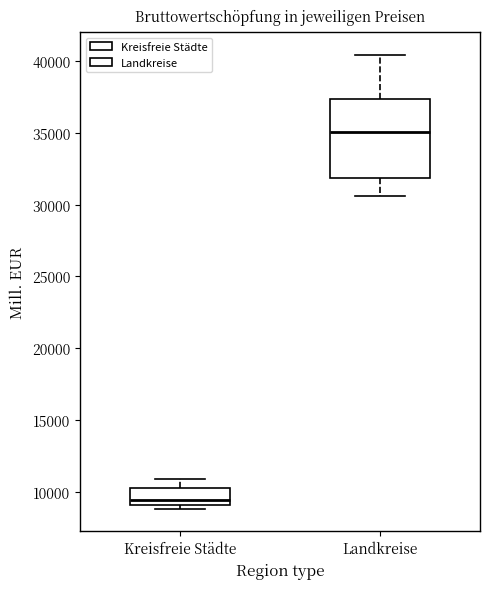

Comparing the boxes themselves (not the whiskers), which one is the tallest?

Landkreise